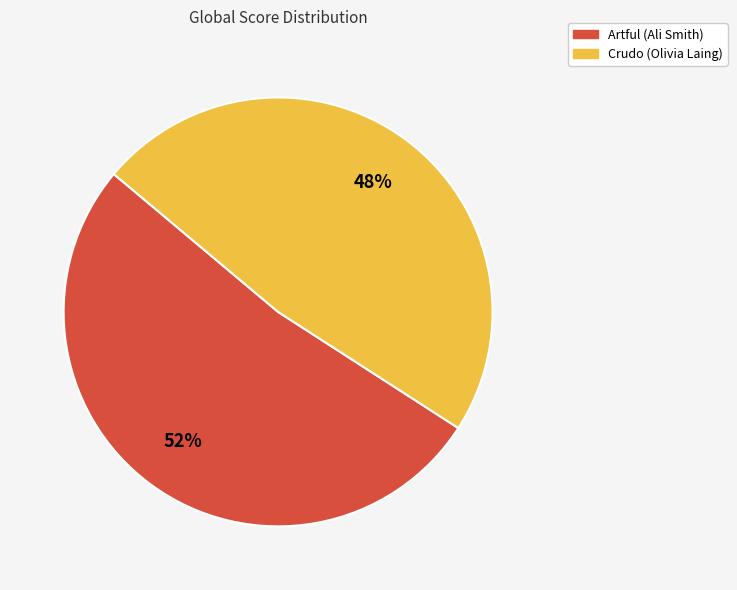

True or false: Artful (Ali Smith) accounts for 63% of the total.

False